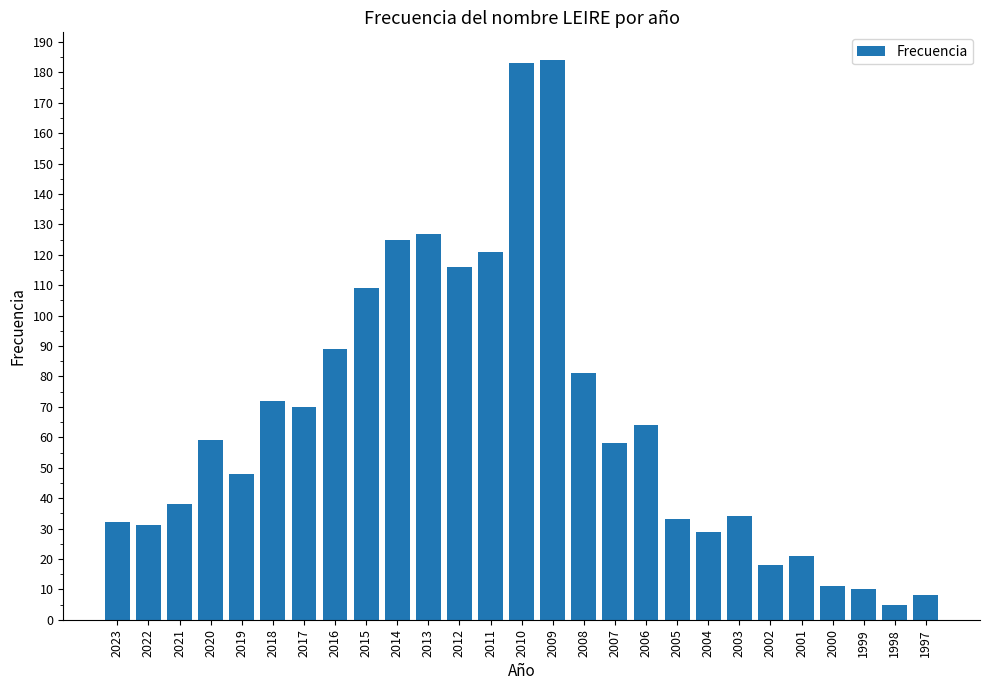

What is the minimum value shown in the chart?

5